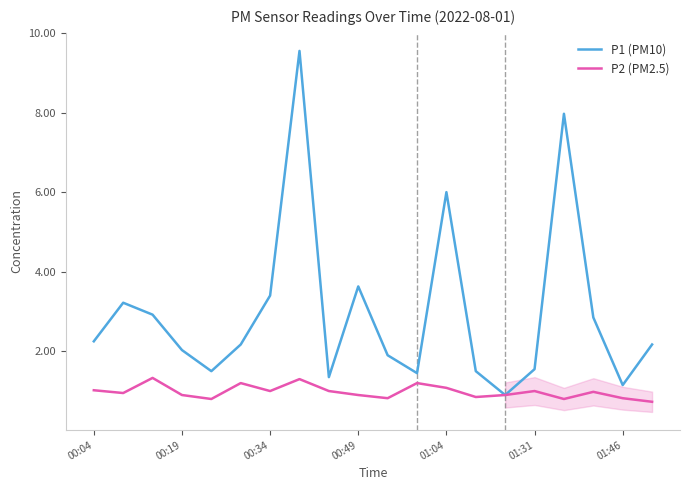

What is the minimum value for P2 (PM2.5)?

0.7